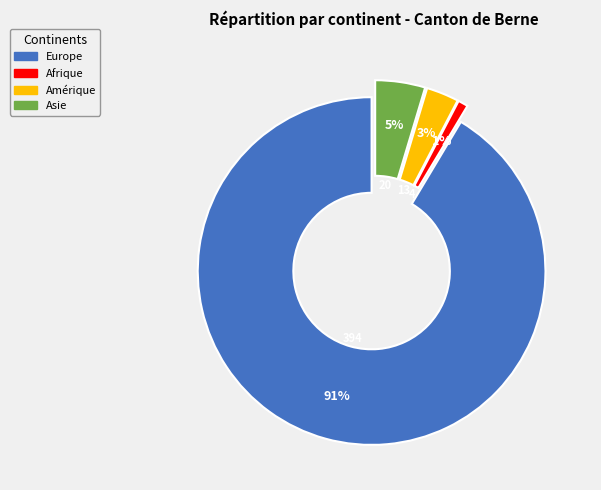

Is there a majority slice in this chart?

Yes